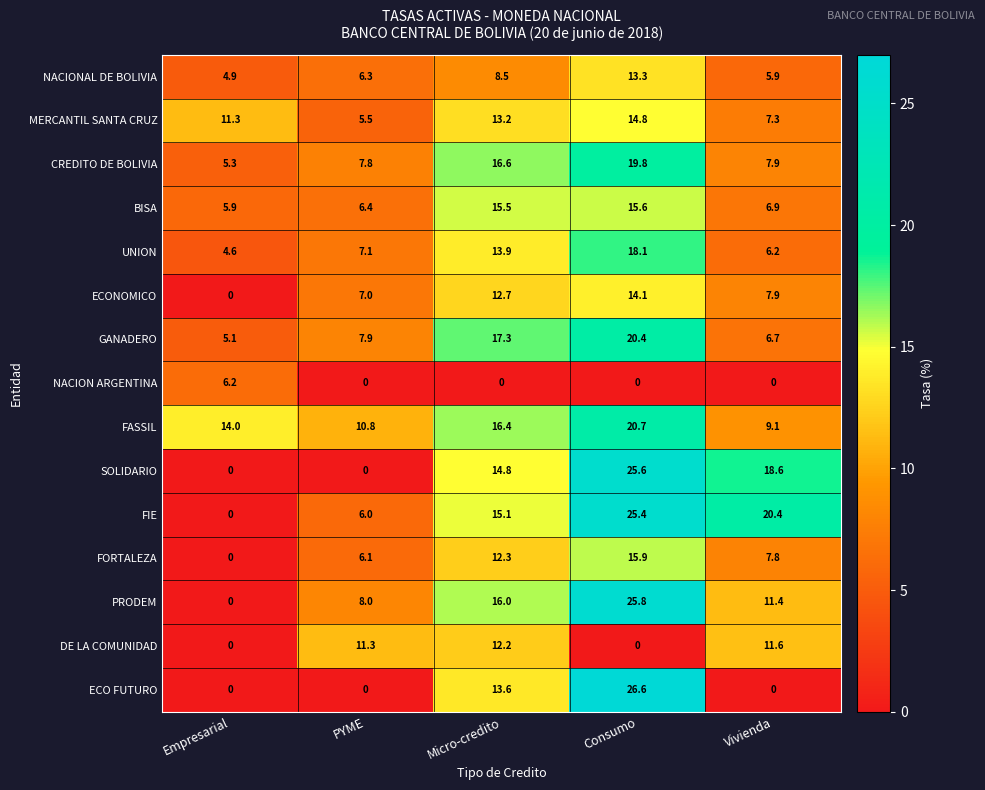

At which category is the sum across all series the highest?

Consumo